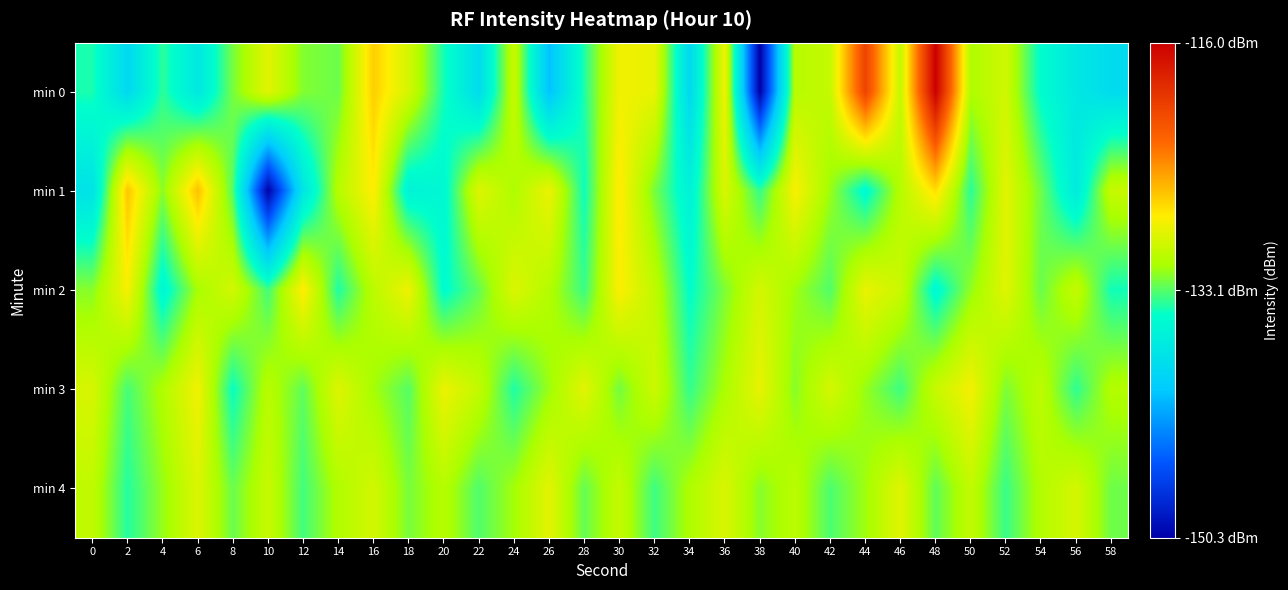

Count the number of data series in this chart.

5